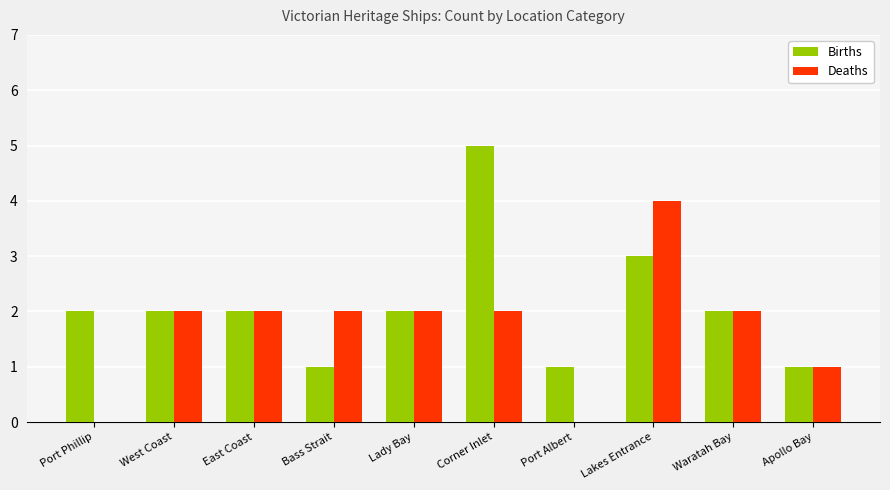

What is the total value across all series at West Coast?

4